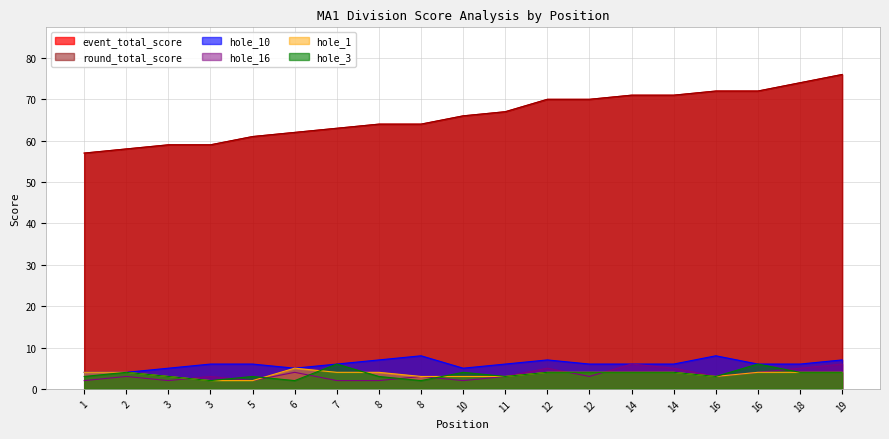

True or false: hole_10 and hole_1 cross at least once.

False